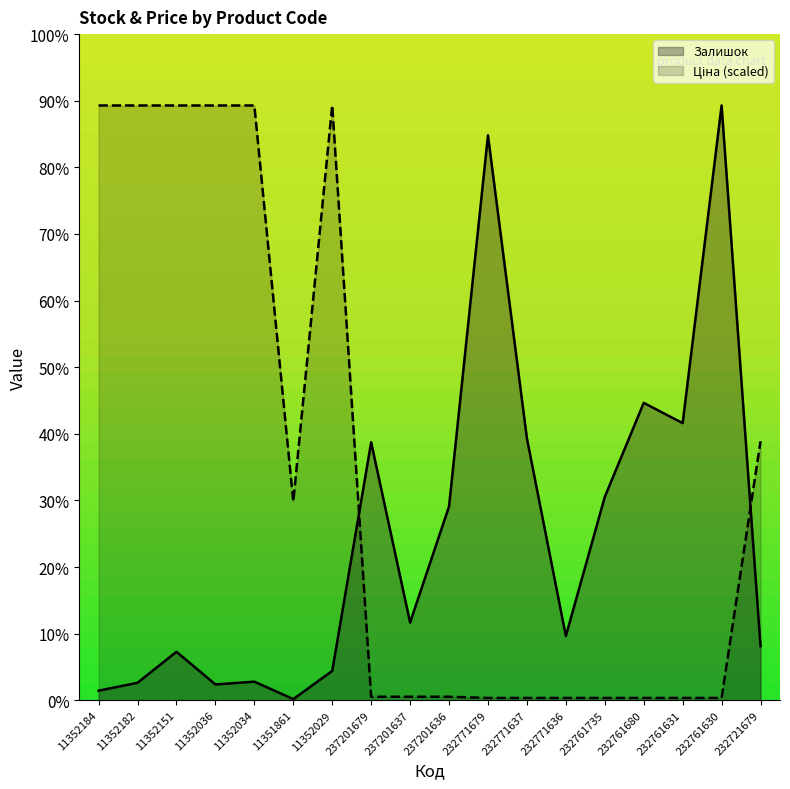

Which series changed the most between 11352182 and 232761680?

Ціна